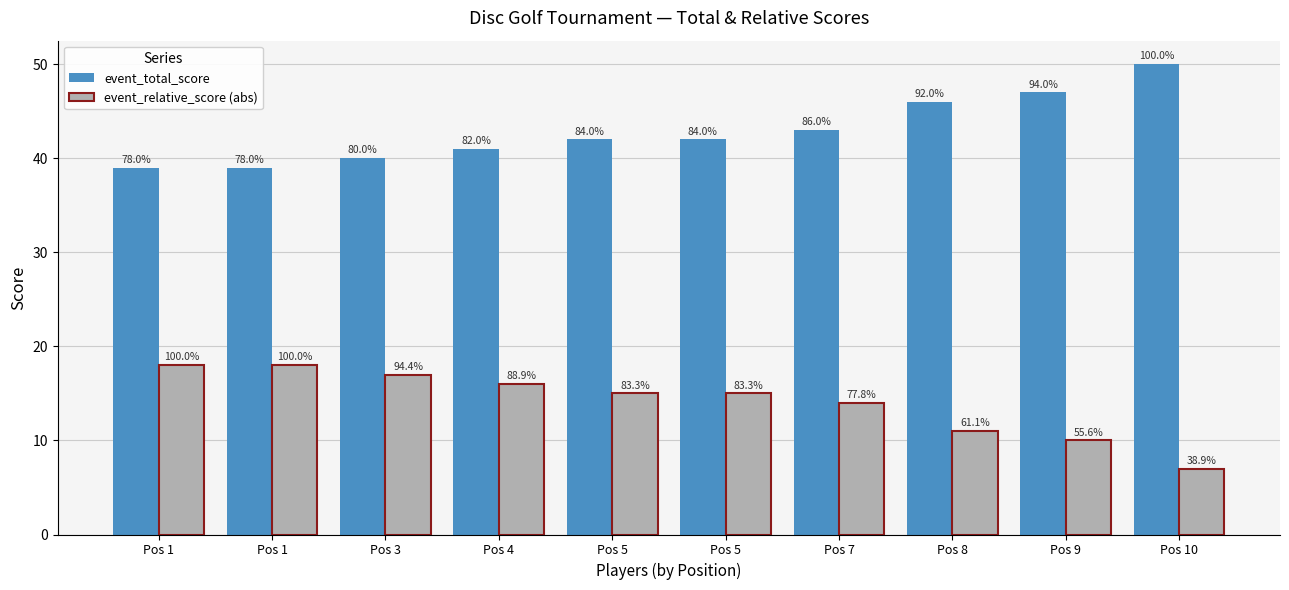

What is the average value of the event_total_score series?

43